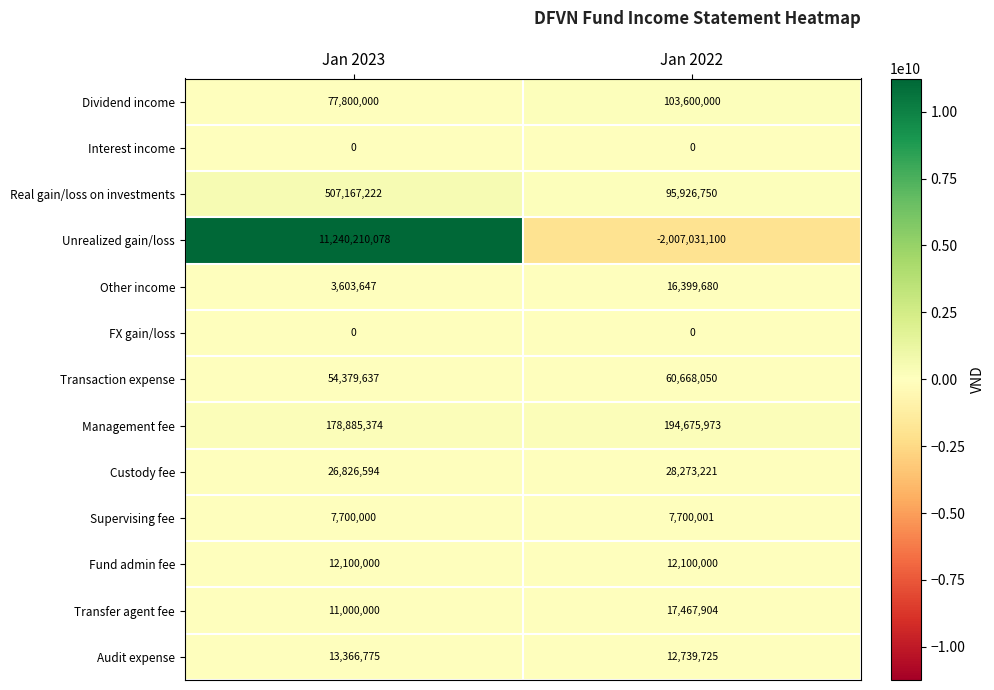

Count the number of categories in the chart.

2